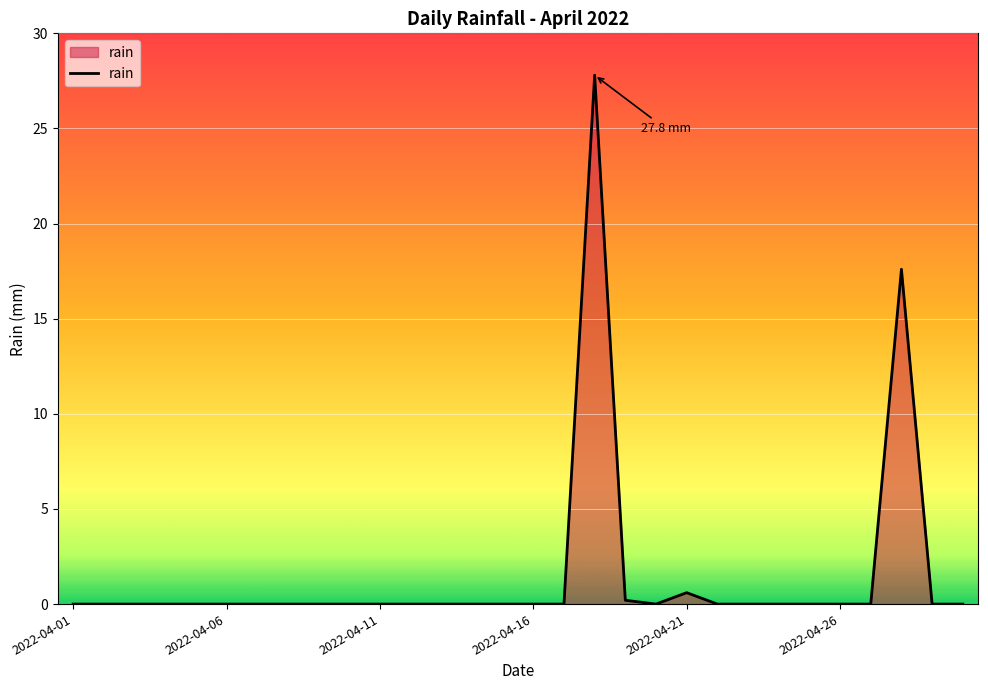

What is the average value?

1.5